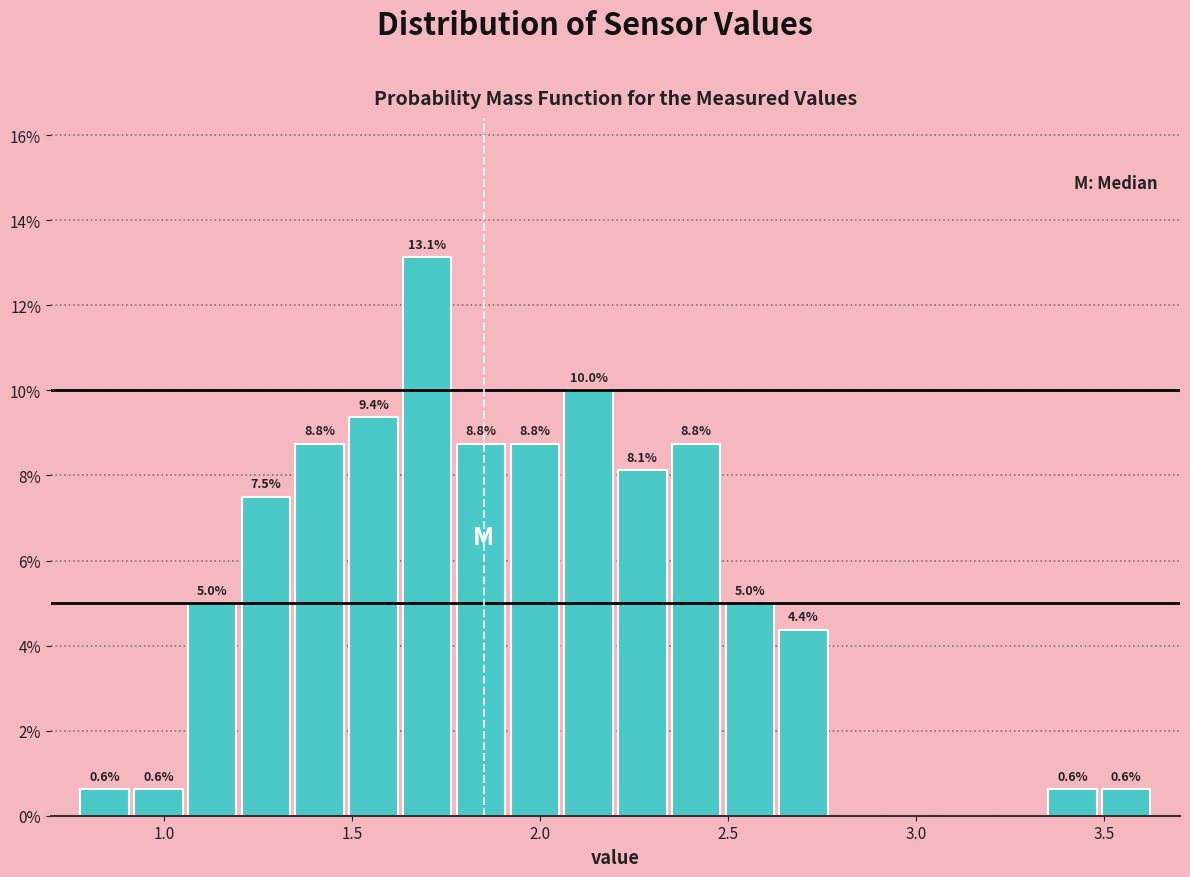

Read against the x-axis, roughly where is the centre of the tallest bar?

1.70